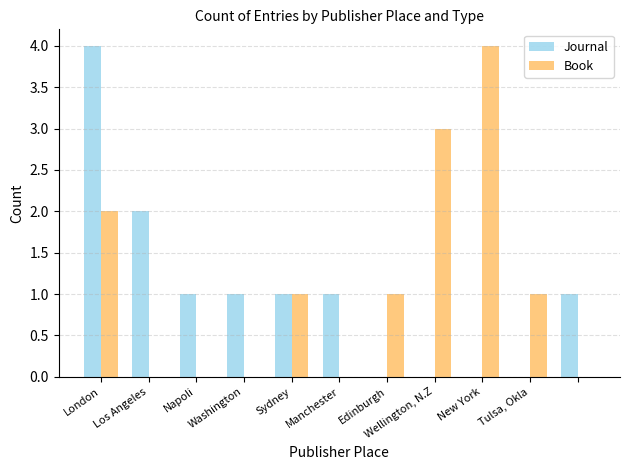

What is the greatest value displayed?

4